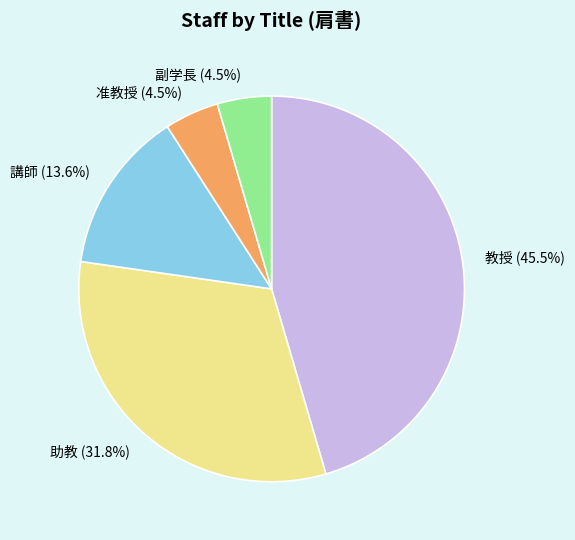

Count the number of slices in the pie.

5